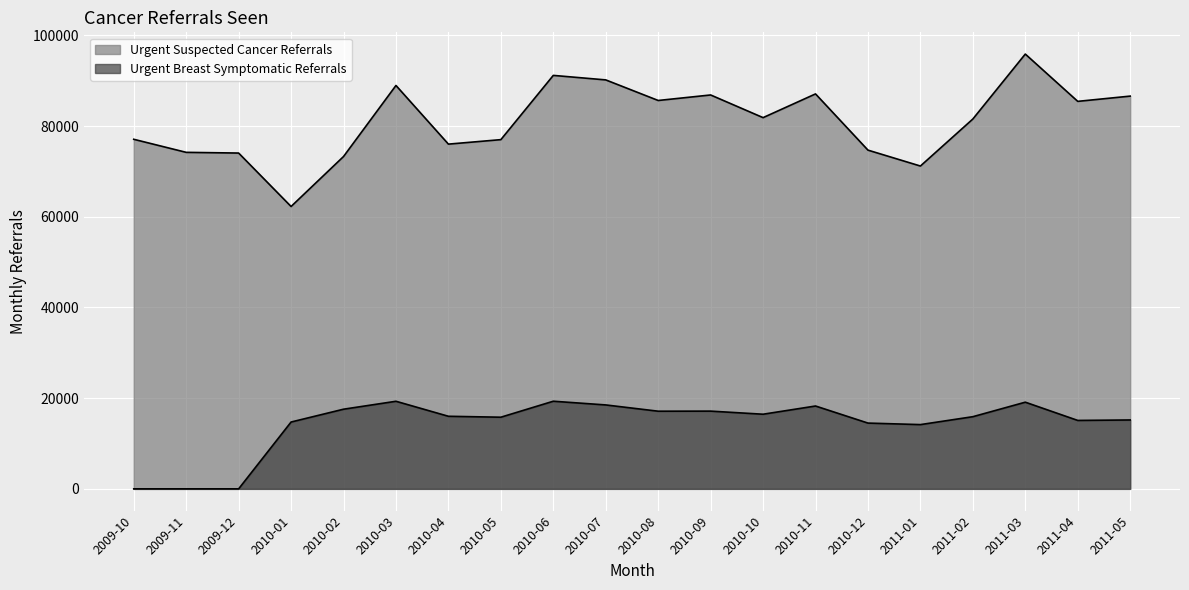

Which series has the largest total across all categories?

Urgent Suspected Cancer Referrals